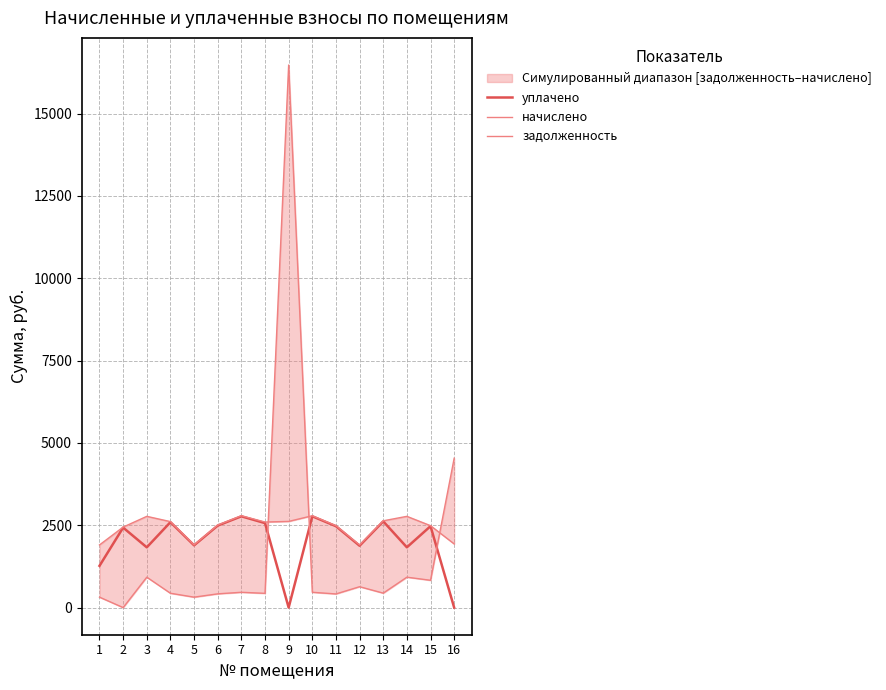

List the series in order of their peak value, lowest first.

уплачено, начислено, задолженность